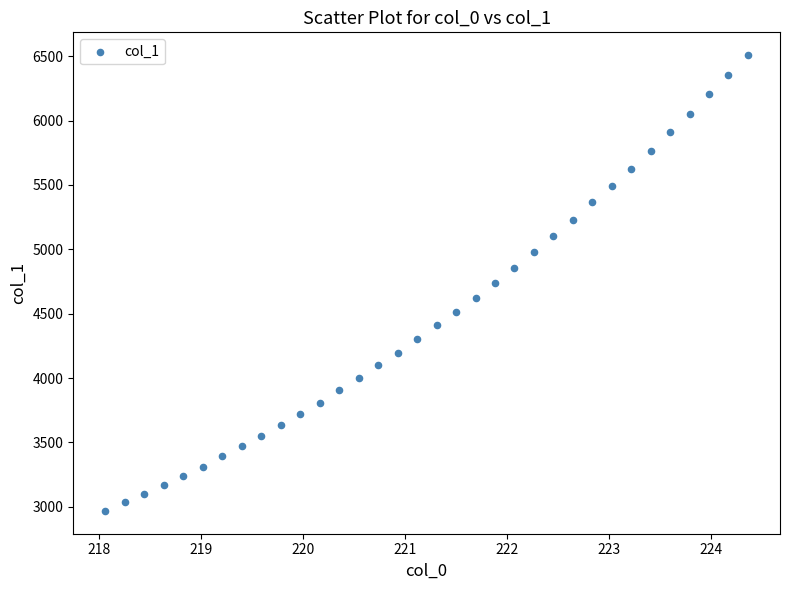

What is the range of Y values (max minus min)?

3540.5